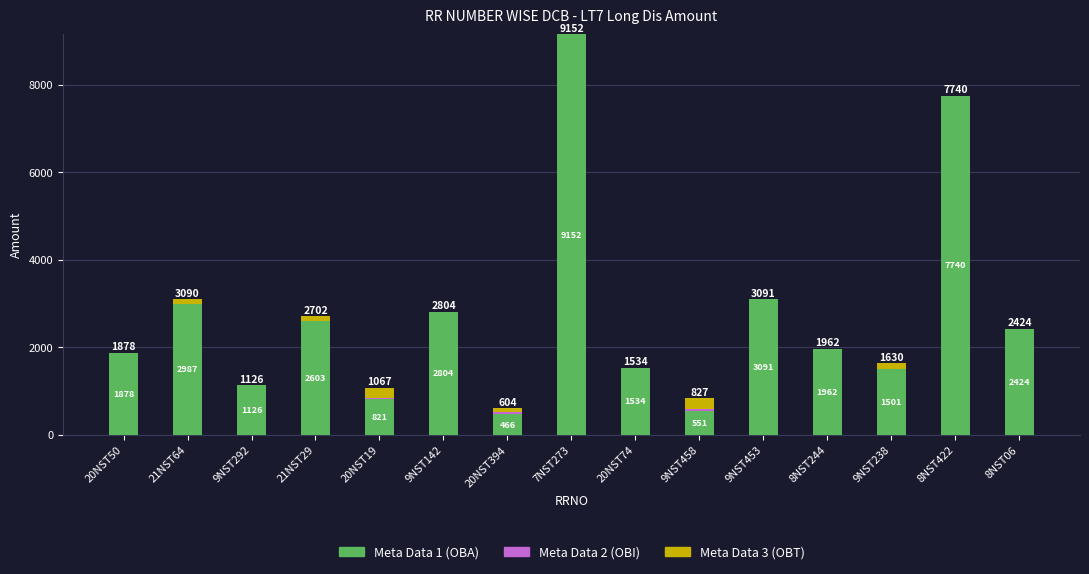

Are the bars horizontal?

No